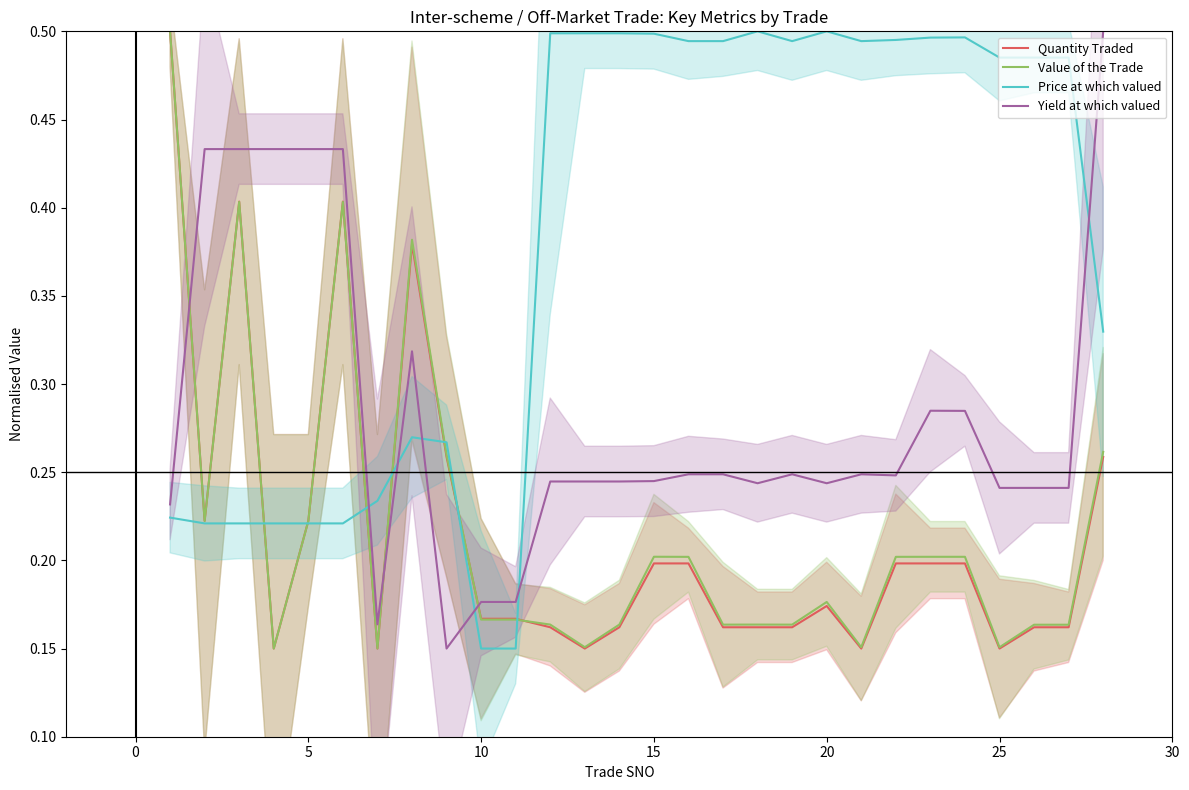

What is the value of the Quantity Traded point at the 12th from the left?

0.2